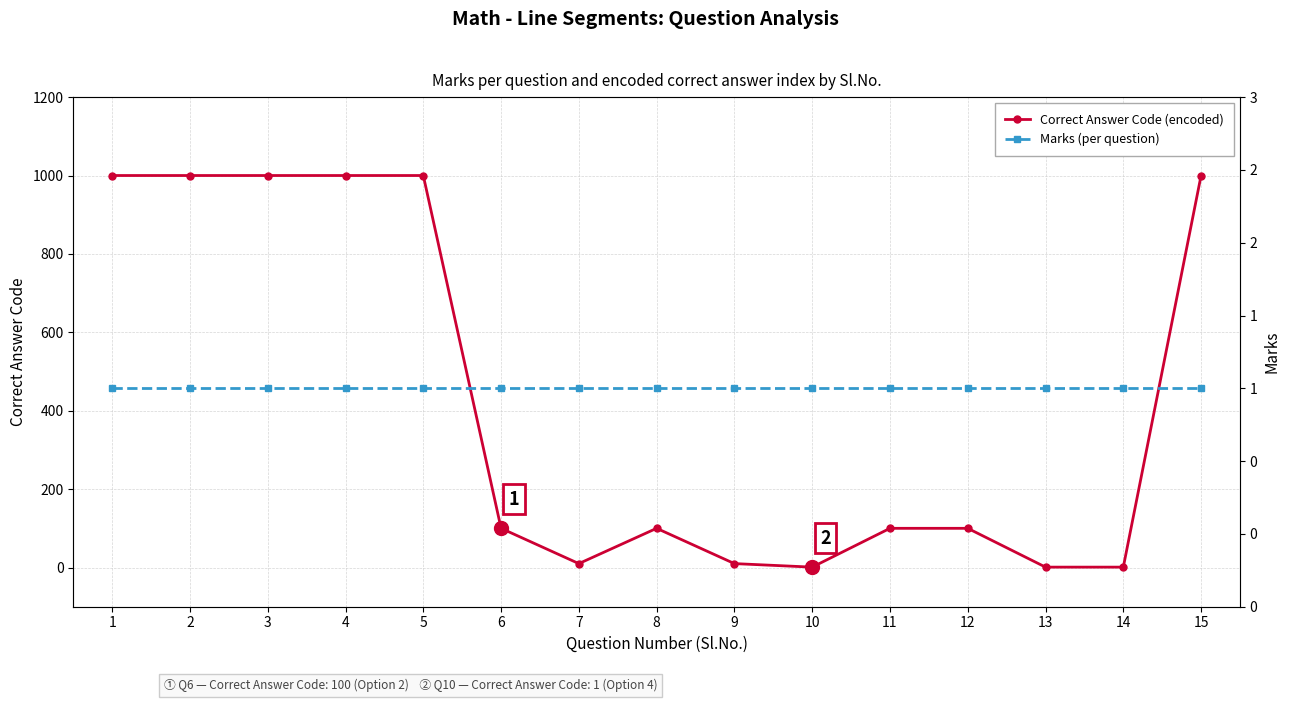

Between 6 and 7, which is larger?

6